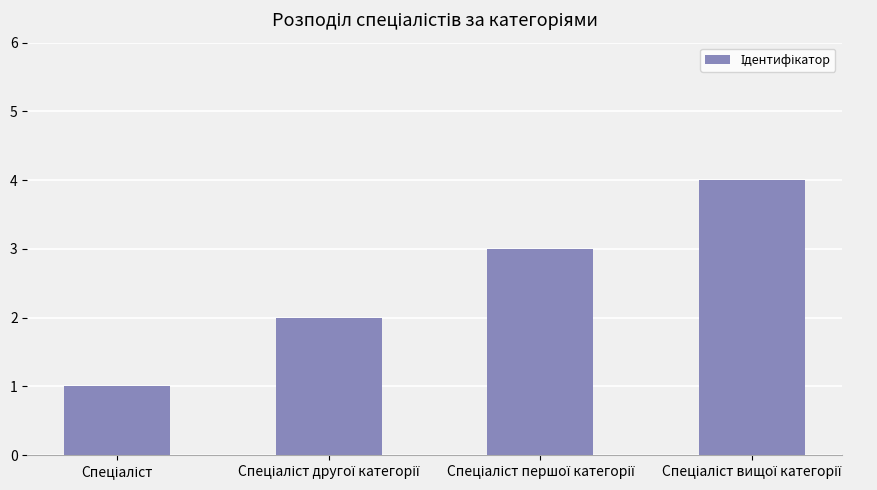

Reading left to right, what are all the values shown in this chart?

1	2	3	4